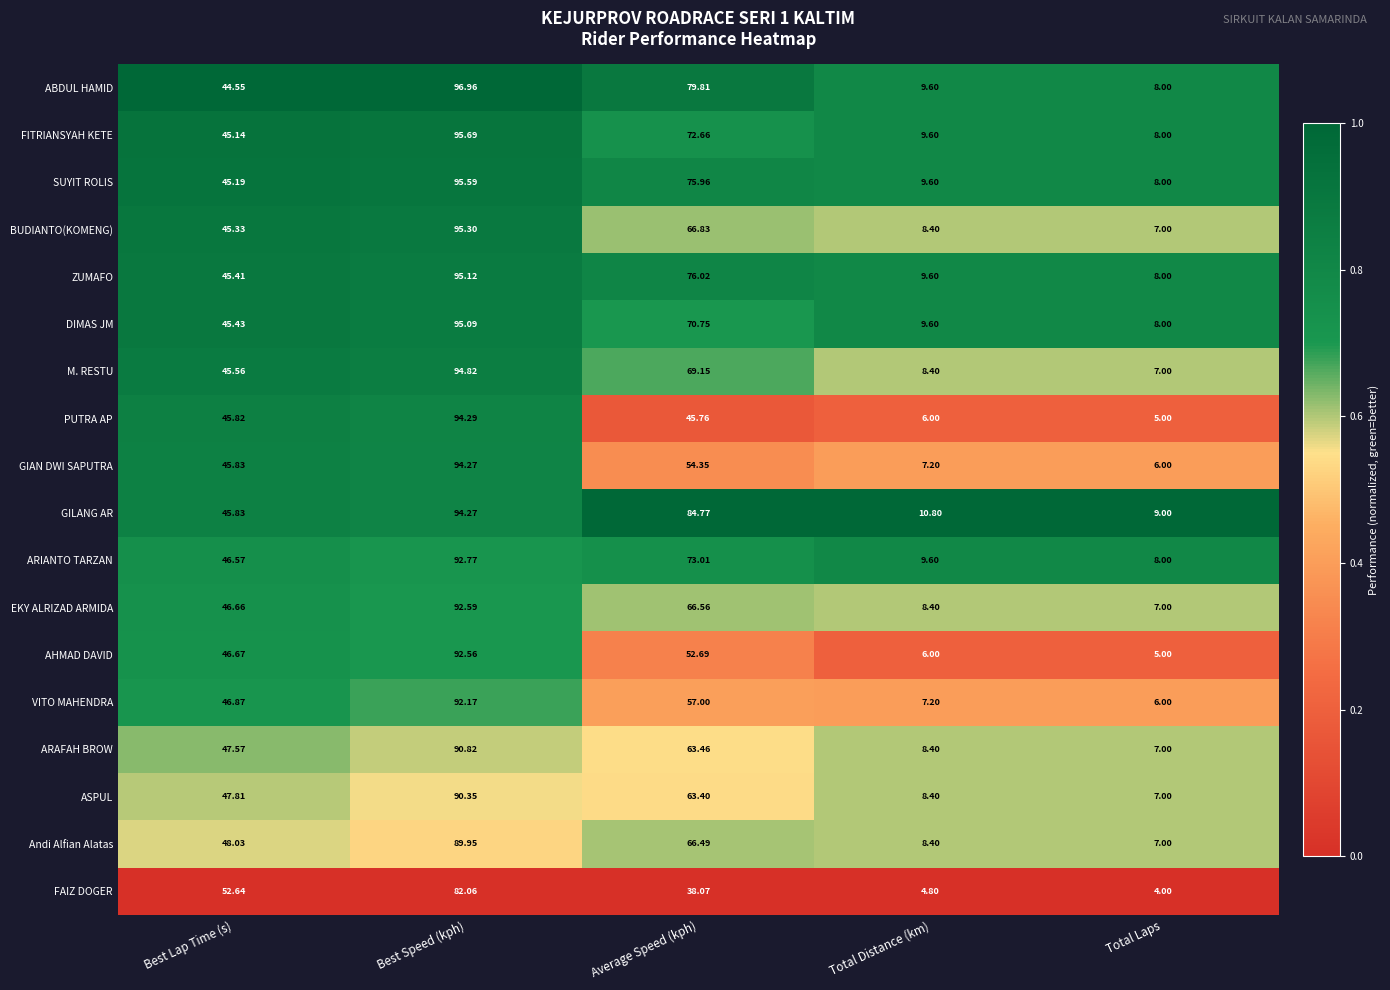

At which category is the sum across all series the highest?

Best Speed (kph)